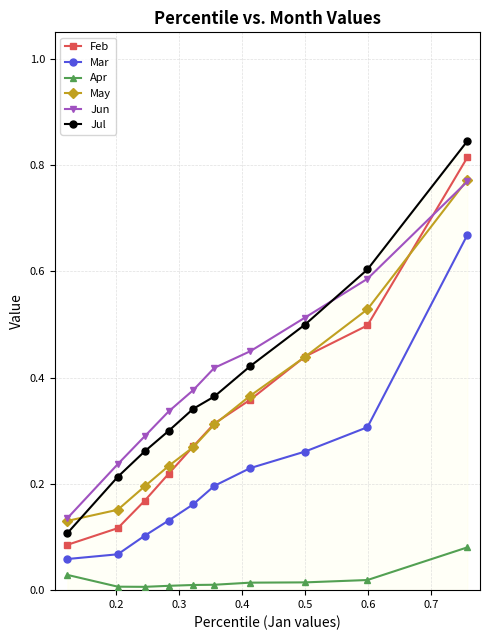

How many lines are shown in the chart?

6